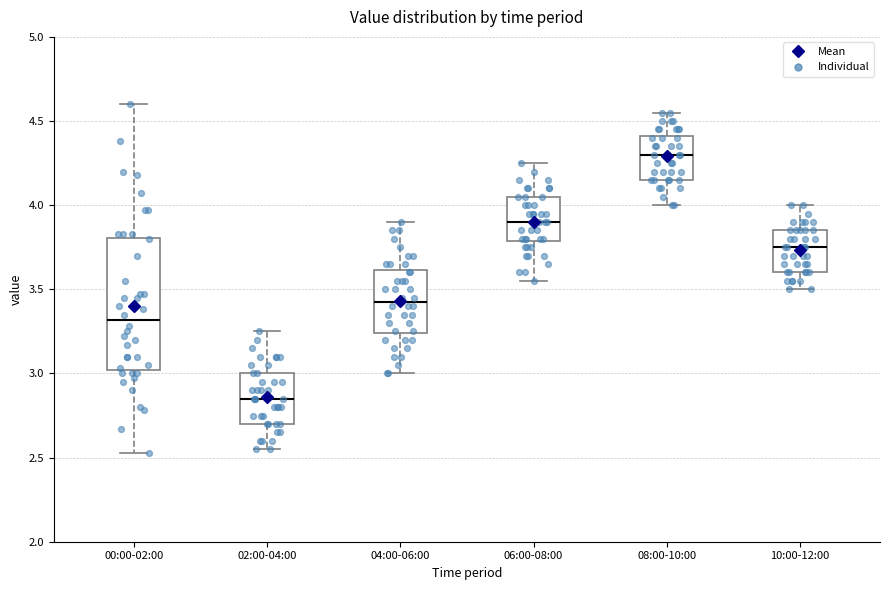

Reading left to right, transcribe this box plot: for each box, give where its median line is, the range the box spans, and where its two whiskers end, as read against the y-axis. The values are not printed on the chart, so give them approximately, as read against the axis.

00:00-02:00: median 3.30, box 3.00 to 3.80, whiskers 2.55 to 4.60
02:00-04:00: median 2.85, box 2.70 to 3.00, whiskers 2.55 to 3.25
04:00-06:00: median 3.45, box 3.25 to 3.60, whiskers 3.00 to 3.90
06:00-08:00: median 3.90, box 3.80 to 4.05, whiskers 3.55 to 4.25
08:00-10:00: median 4.30, box 4.15 to 4.40, whiskers 4.00 to 4.55
10:00-12:00: median 3.75, box 3.60 to 3.85, whiskers 3.50 to 4.00